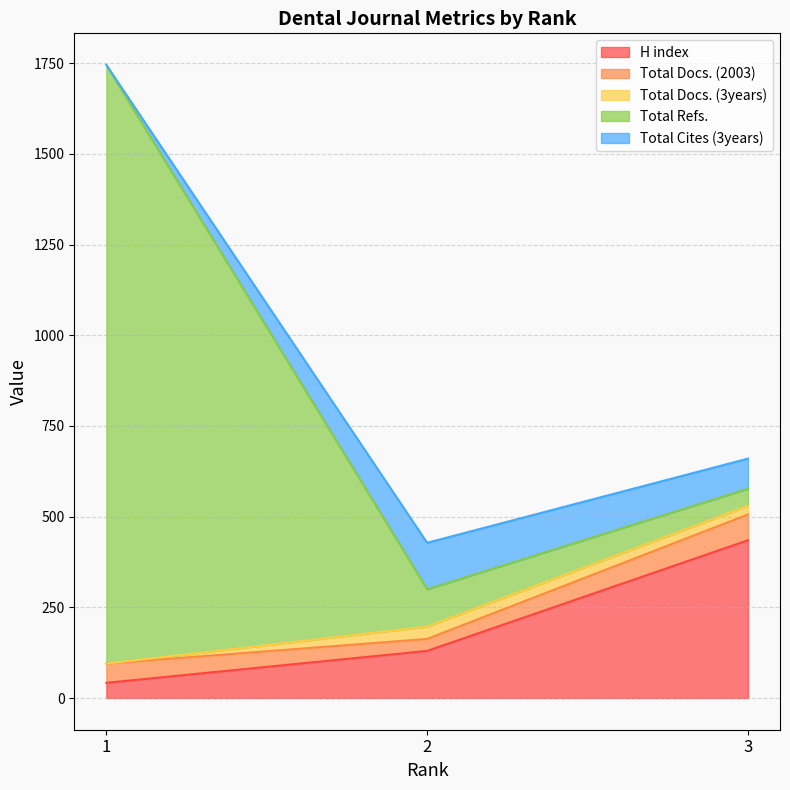

True or false: Total Refs. has a value of 2395 at 1.

False